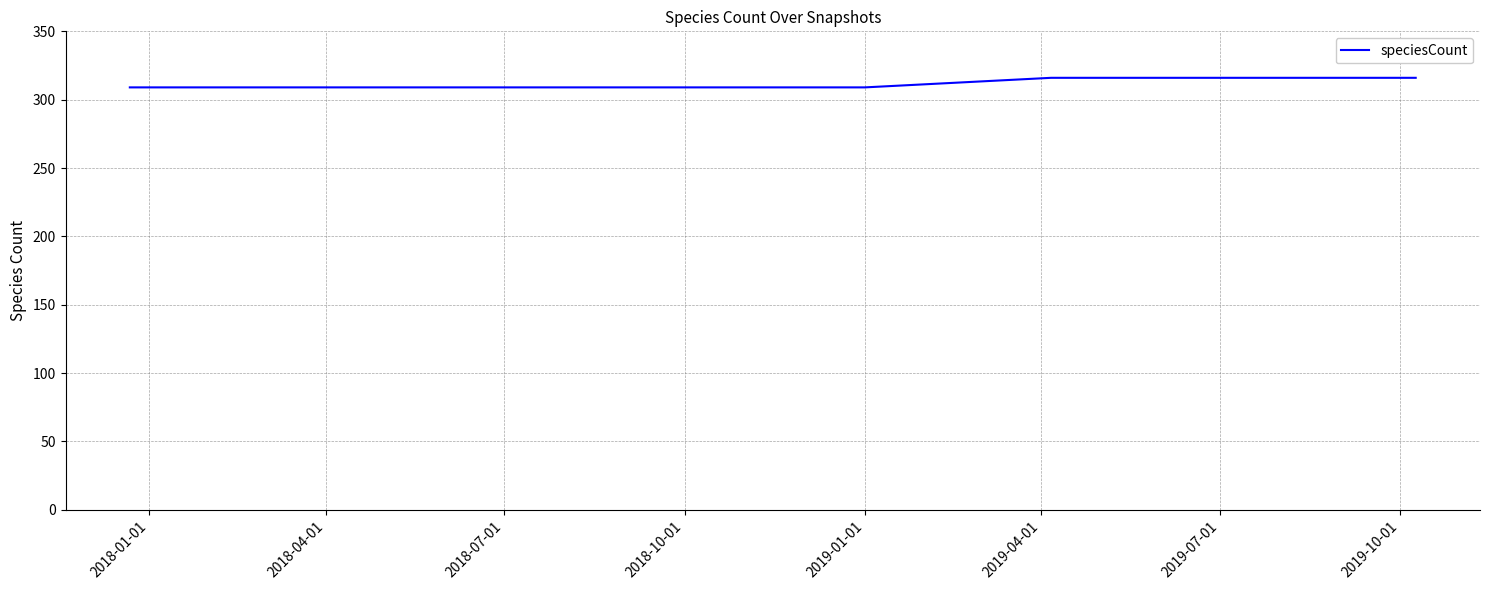

What is the difference between the maximum and minimum values?

7